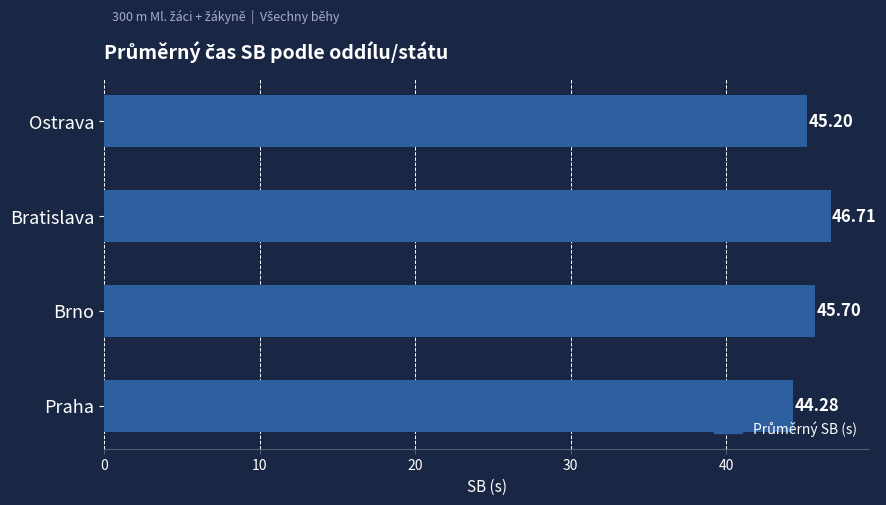

List the labels in order of value, smallest first.

Praha, Ostrava, Brno, Bratislava